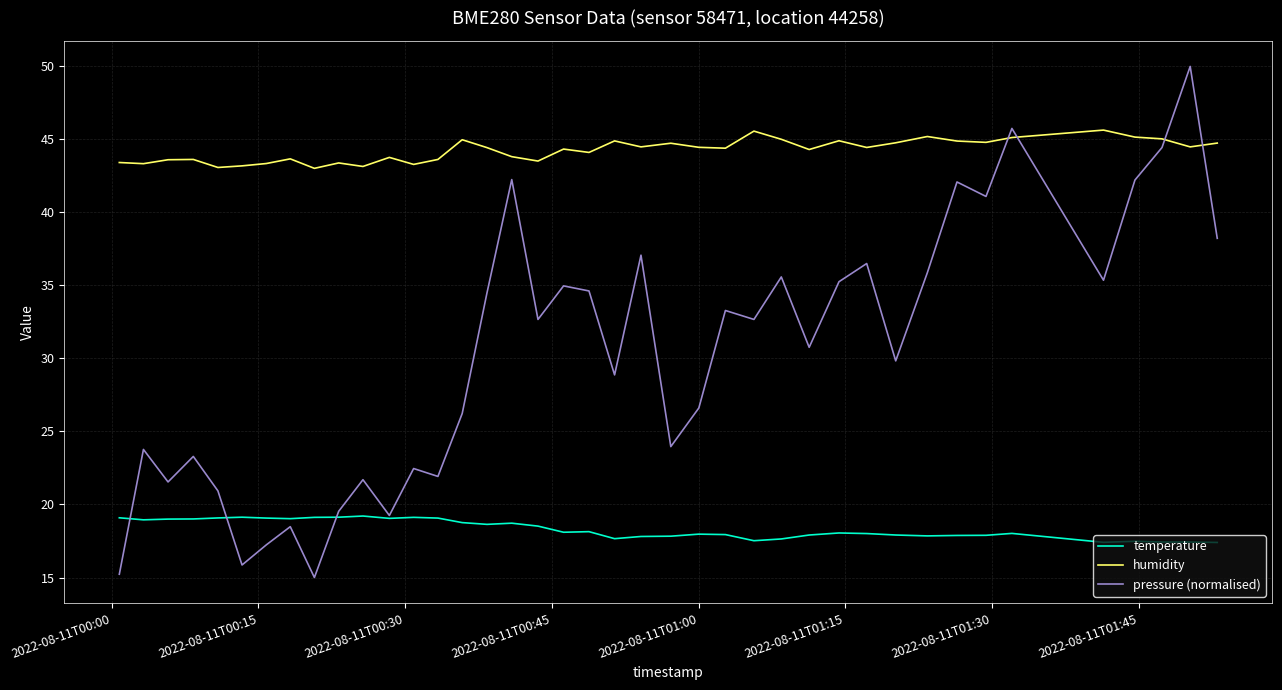

How many intersections are there between humidity and pressure (normalised)?

4